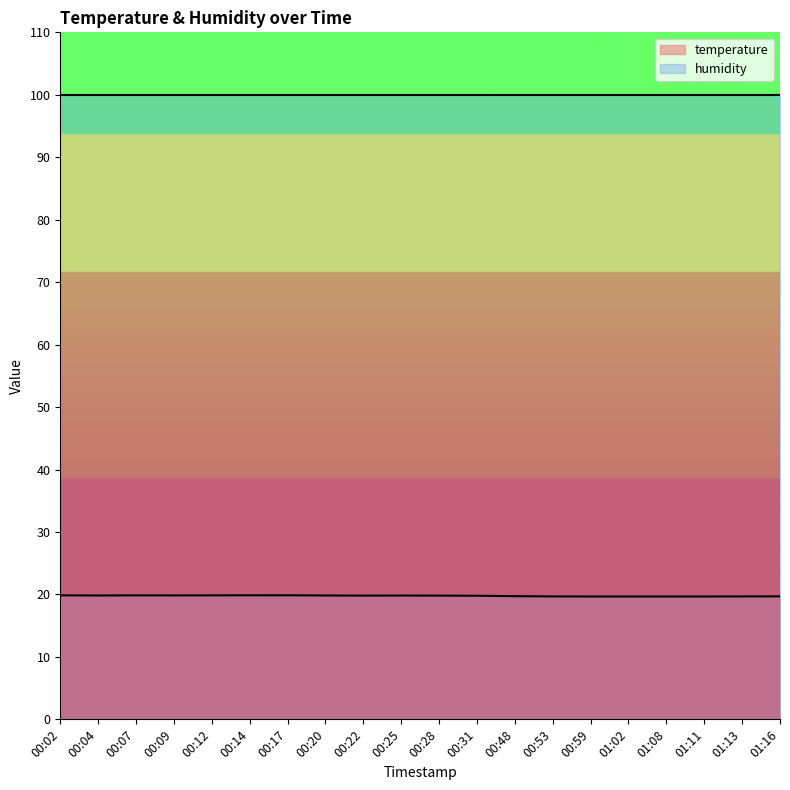

Approximately how many times larger is the value at 00:04 compared to 00:09?

1.0